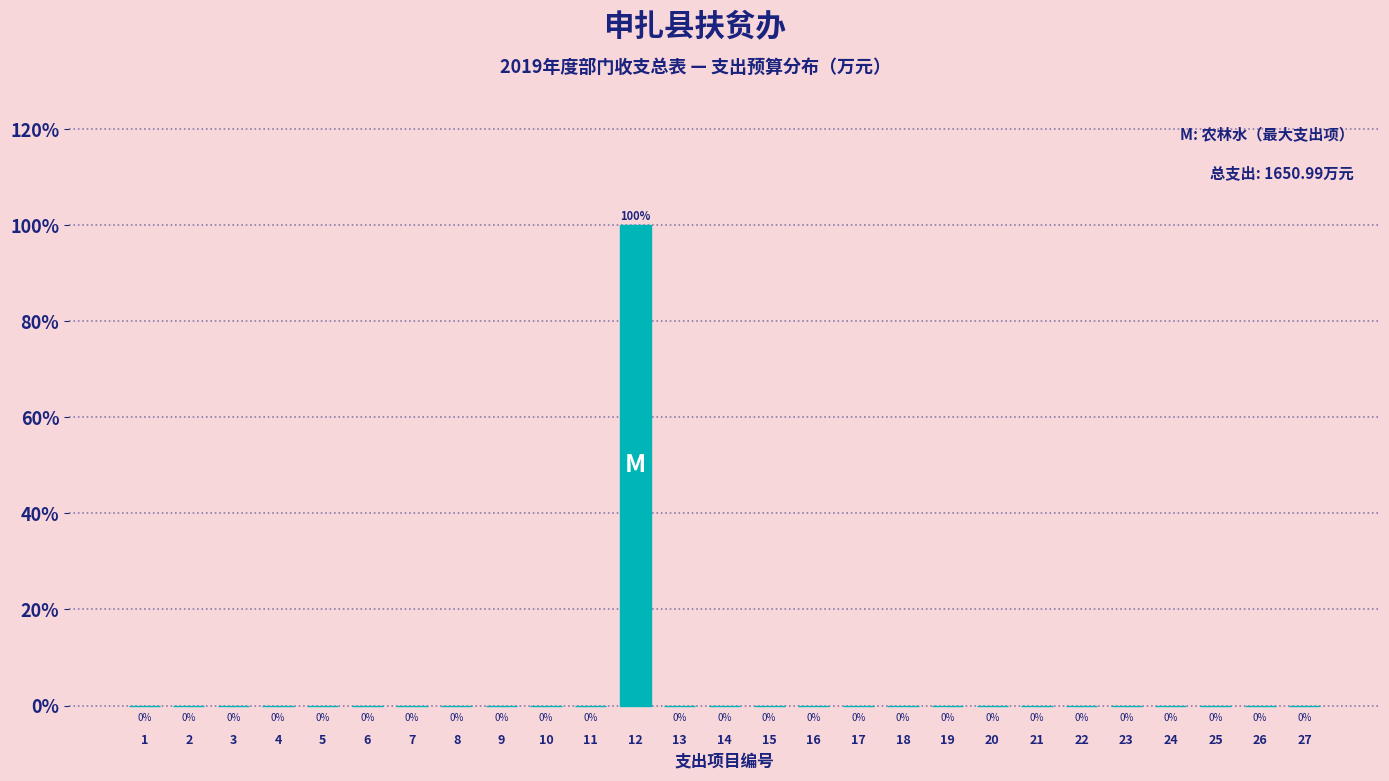

Reading left to right, transcribe all the data shown in this chart.

1=0	2=0	3=0	4=0	5=0	6=0	7=0	8=0	9=0	10=0	11=0	12=100	13=0	14=0	15=0	16=0	17=0	18=0	19=0	20=0	21=0	22=0	23=0	24=0	25=0	26=0	27=0